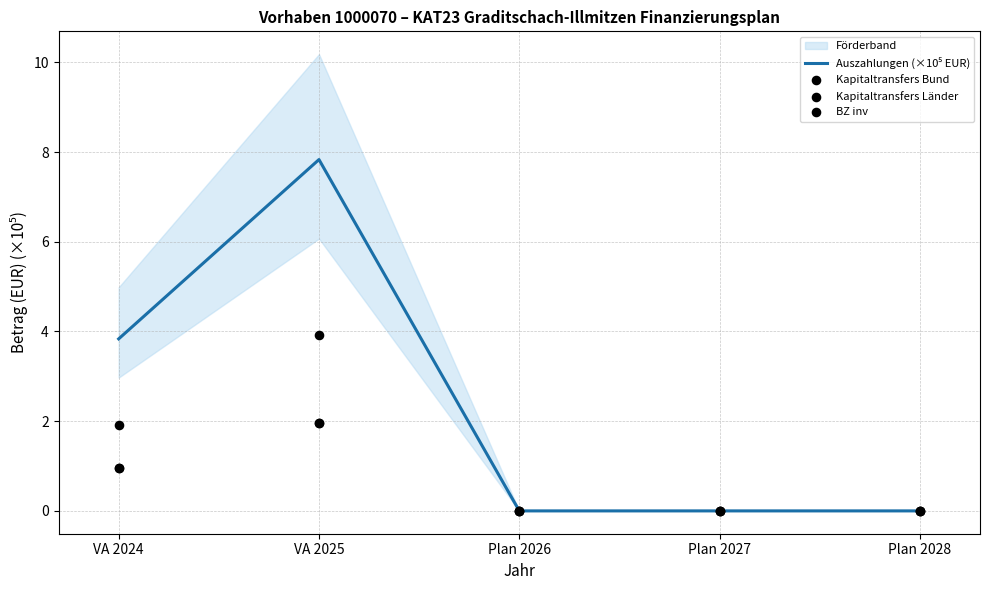

Which series reaches the minimum Y coordinate?

Auszahlungen (×10⁵ EUR)